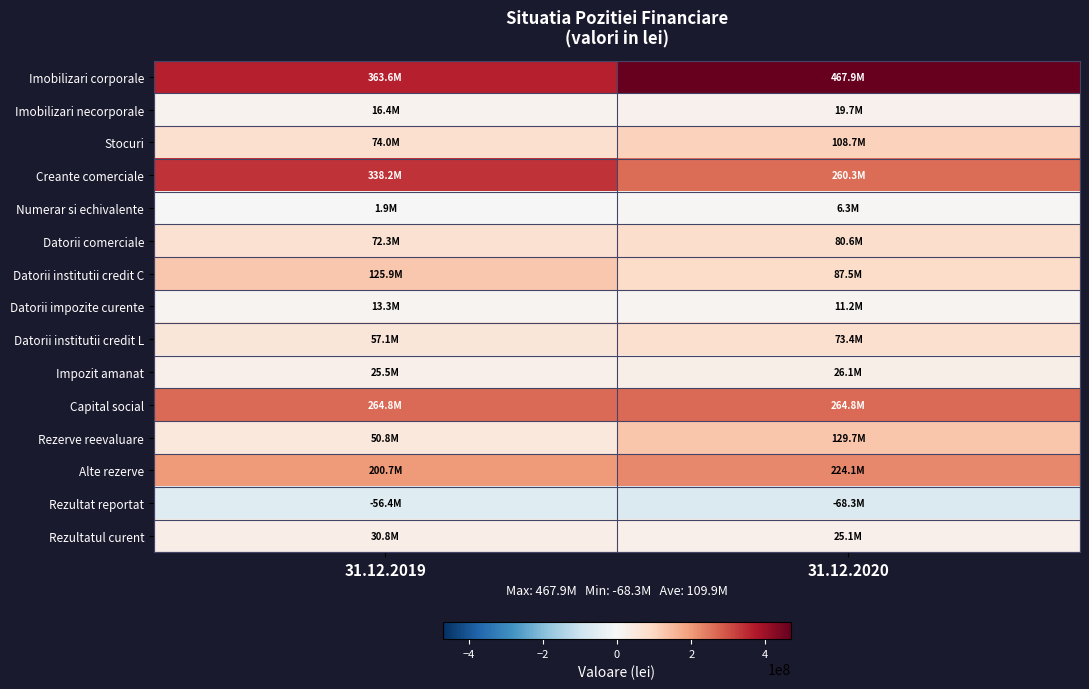

Reading left to right, transcribe all the data shown in this chart.

Imobilizari corporale: 31.12.2019=363616611	31.12.2020=467880778
Imobilizari necorporale: 31.12.2019=16385709	31.12.2020=19709606
Stocuri: 31.12.2019=73975988	31.12.2020=108691209
Creante comerciale: 31.12.2019=338159774	31.12.2020=260301297
Numerar si echivalente: 31.12.2019=1877409	31.12.2020=6329458
Datorii comerciale: 31.12.2019=72337840	31.12.2020=80559346
Datorii institutii credit C: 31.12.2019=125875879	31.12.2020=87521637
Datorii impozite curente: 31.12.2019=13267396	31.12.2020=11187118
Datorii institutii credit L: 31.12.2019=57080354	31.12.2020=73387686
Impozit amanat: 31.12.2019=25531938	31.12.2020=26123535
Capital social: 31.12.2019=264835156	31.12.2020=264835156
Rezerve reevaluare: 31.12.2019=50804319	31.12.2020=129696870
Alte rezerve: 31.12.2019=200655367	31.12.2020=224116120
Rezultat reportat: 31.12.2019=-56432683	31.12.2020=-68346396
Rezultatul curent: 31.12.2019=30823278	31.12.2020=25063707